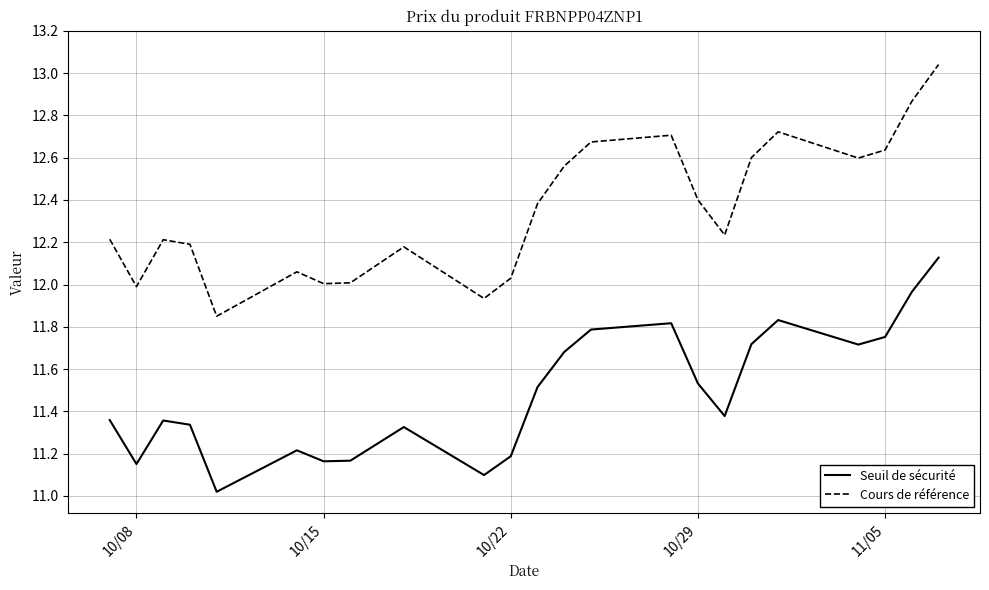

What is the average value of the Cours de référence series?

12.4